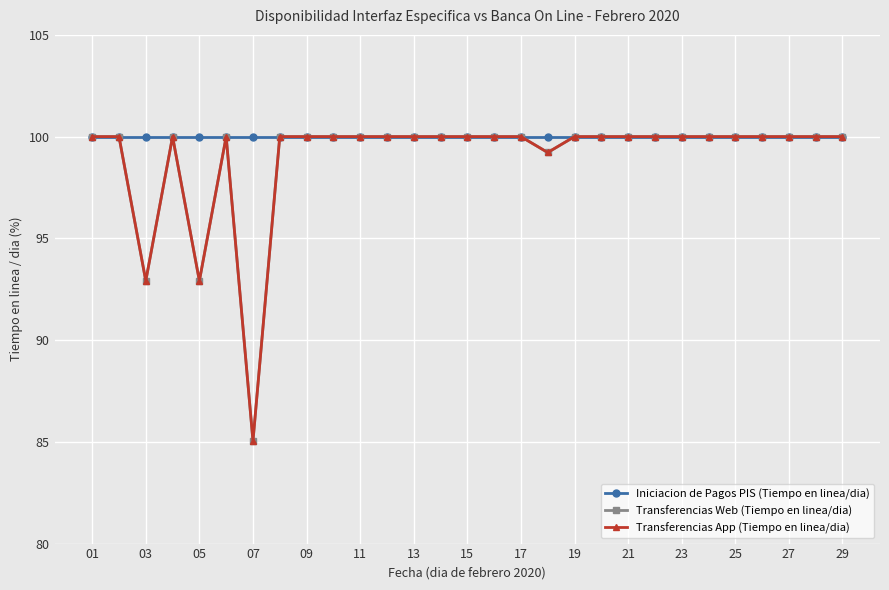

What is the greatest value displayed?

100.0